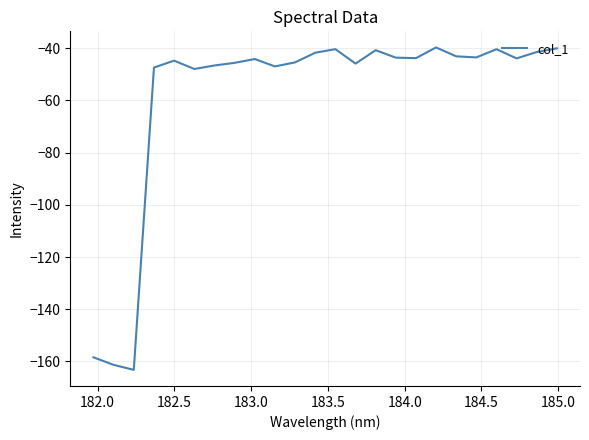

What is the minimum value shown in the chart?

-163.2